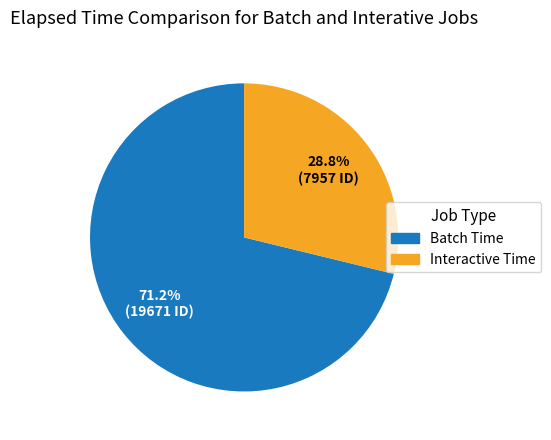

Does any single category account for the majority?

Yes